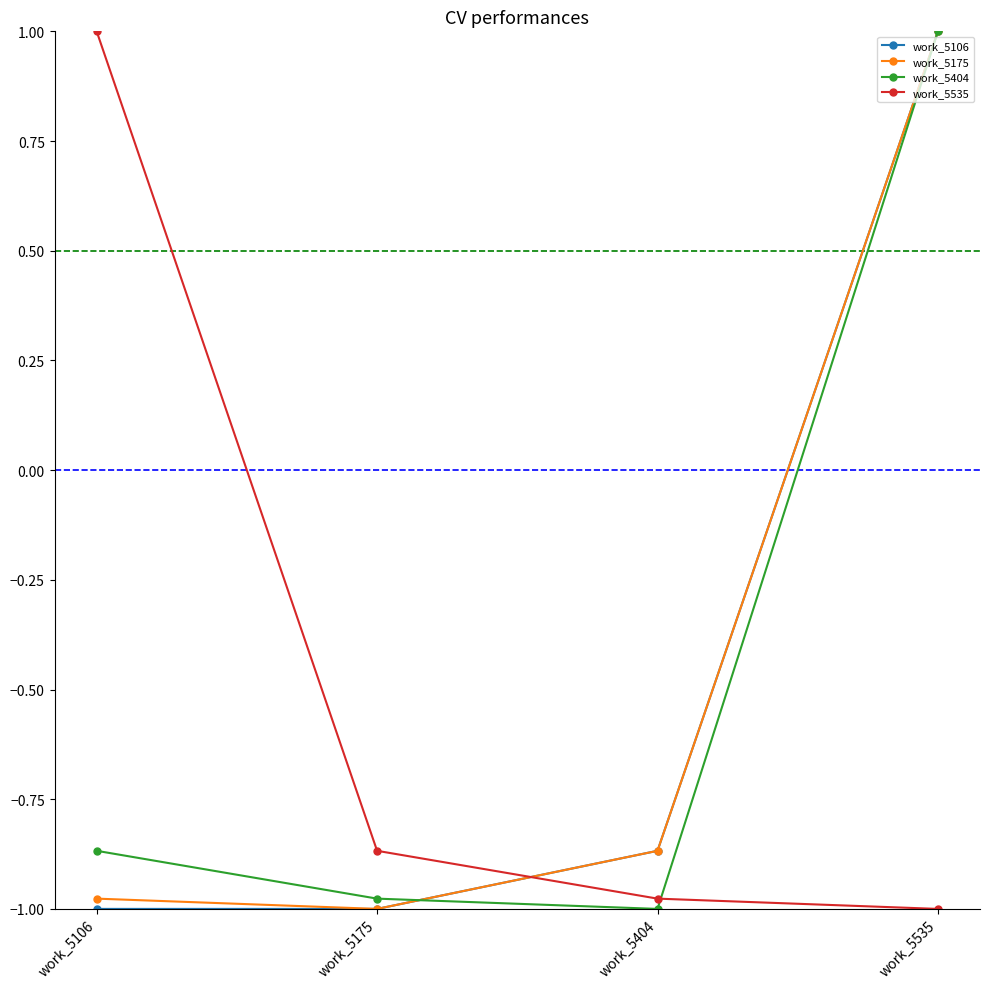

How many distinct data groups are displayed?

4